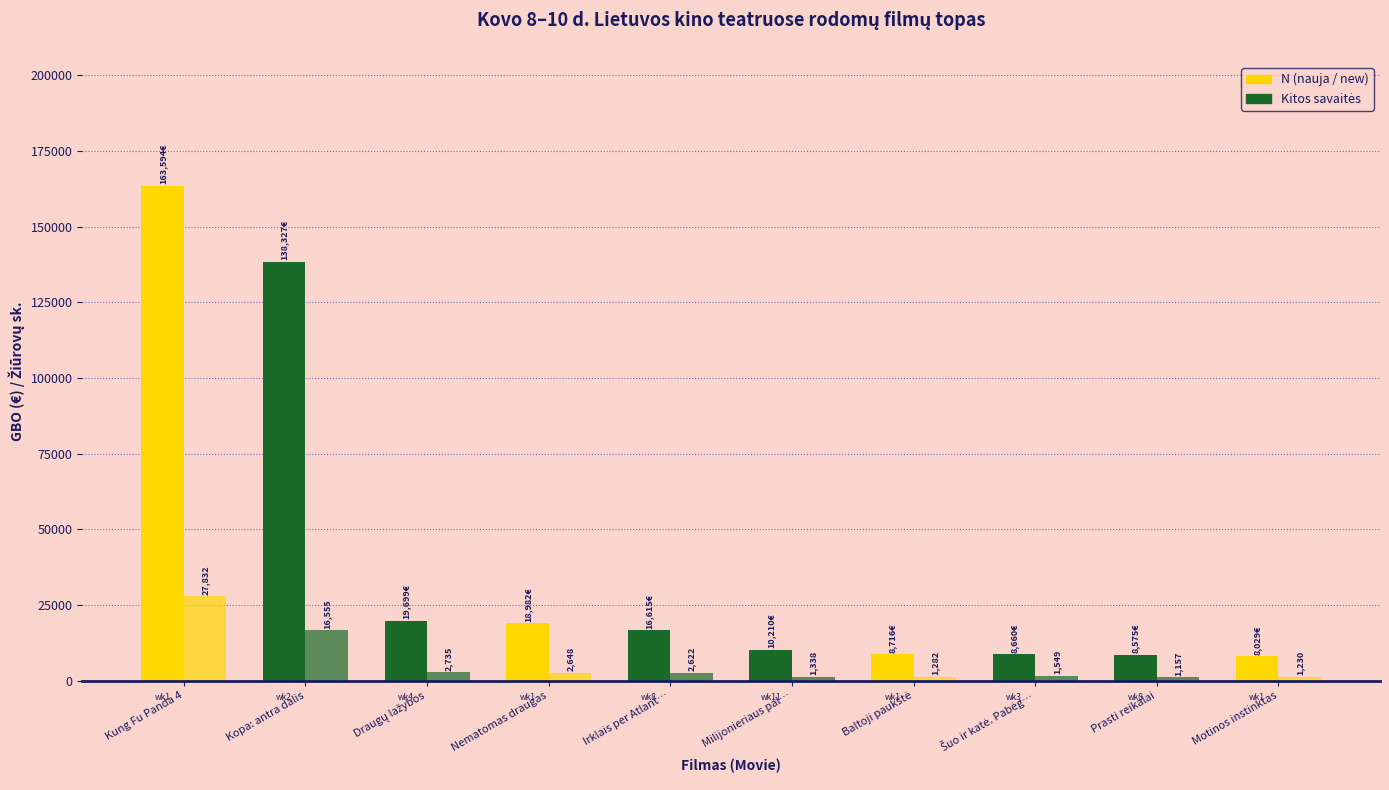

The value of Žiūrovų sk. (ADM) at Draugų lažybos is 4875.3. True or false?

False